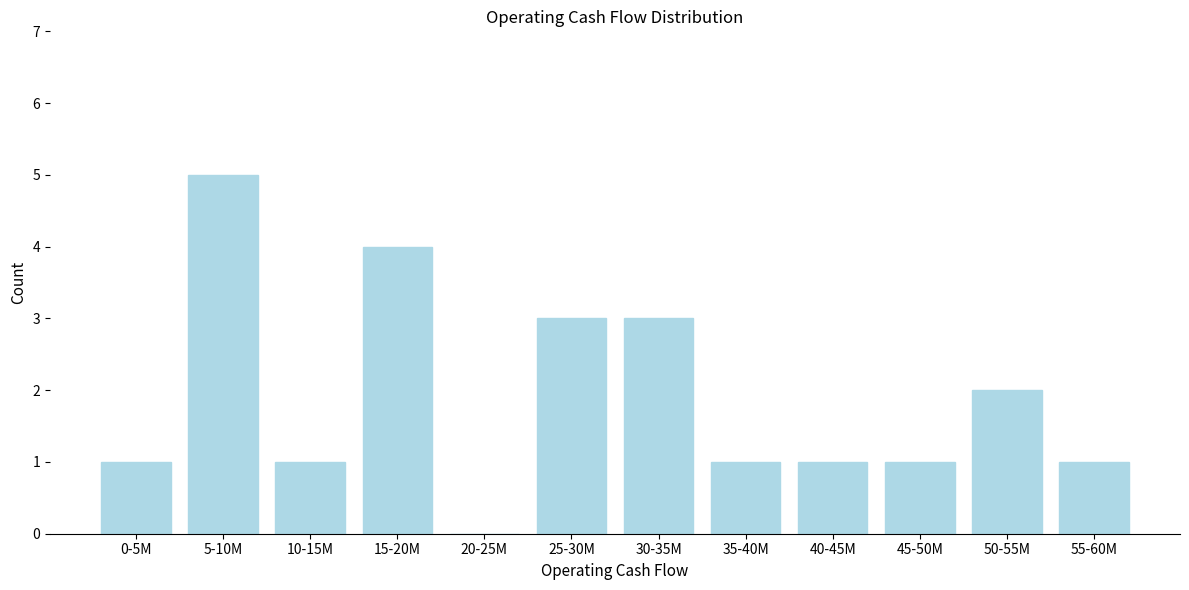

Reading left to right, transcribe all the data shown in this chart.

0-5M=1	5-10M=5	10-15M=1	15-20M=4	20-25M=0	25-30M=3	30-35M=3	35-40M=1	40-45M=1	45-50M=1	50-55M=2	55-60M=1